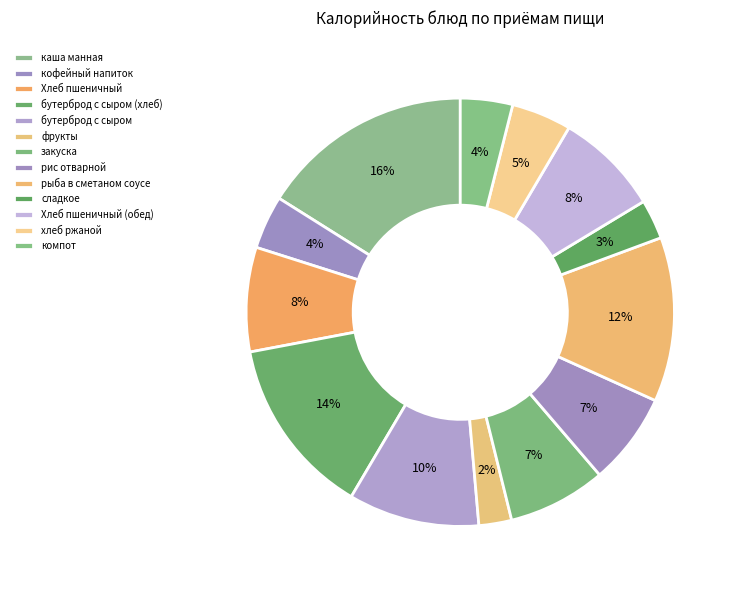

Which category has the biggest portion of the pie?

каша манная